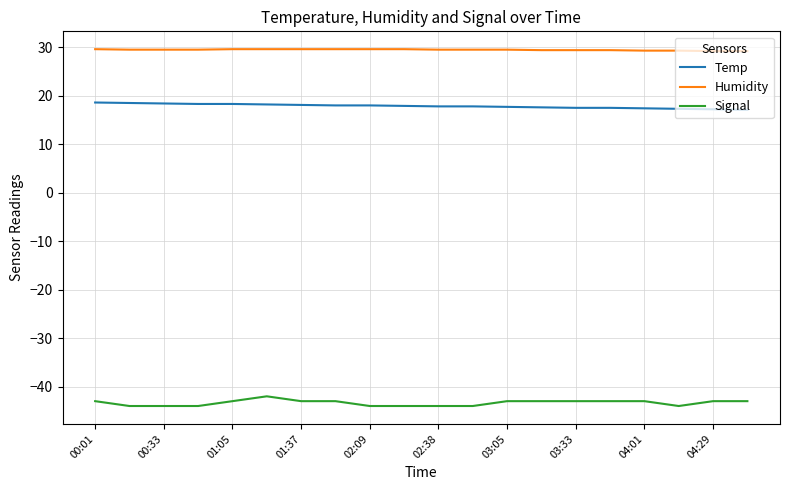

Rank the series by their average value, from highest to lowest.

Humidity, Temp, Signal